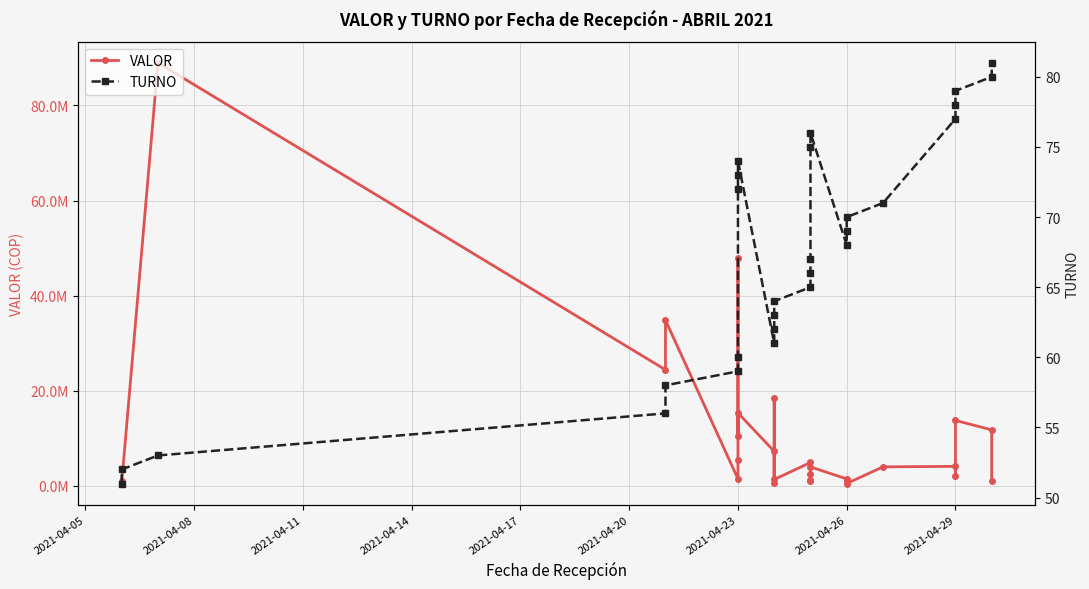

True or false: TURNO and VALOR intersect in this chart.

False